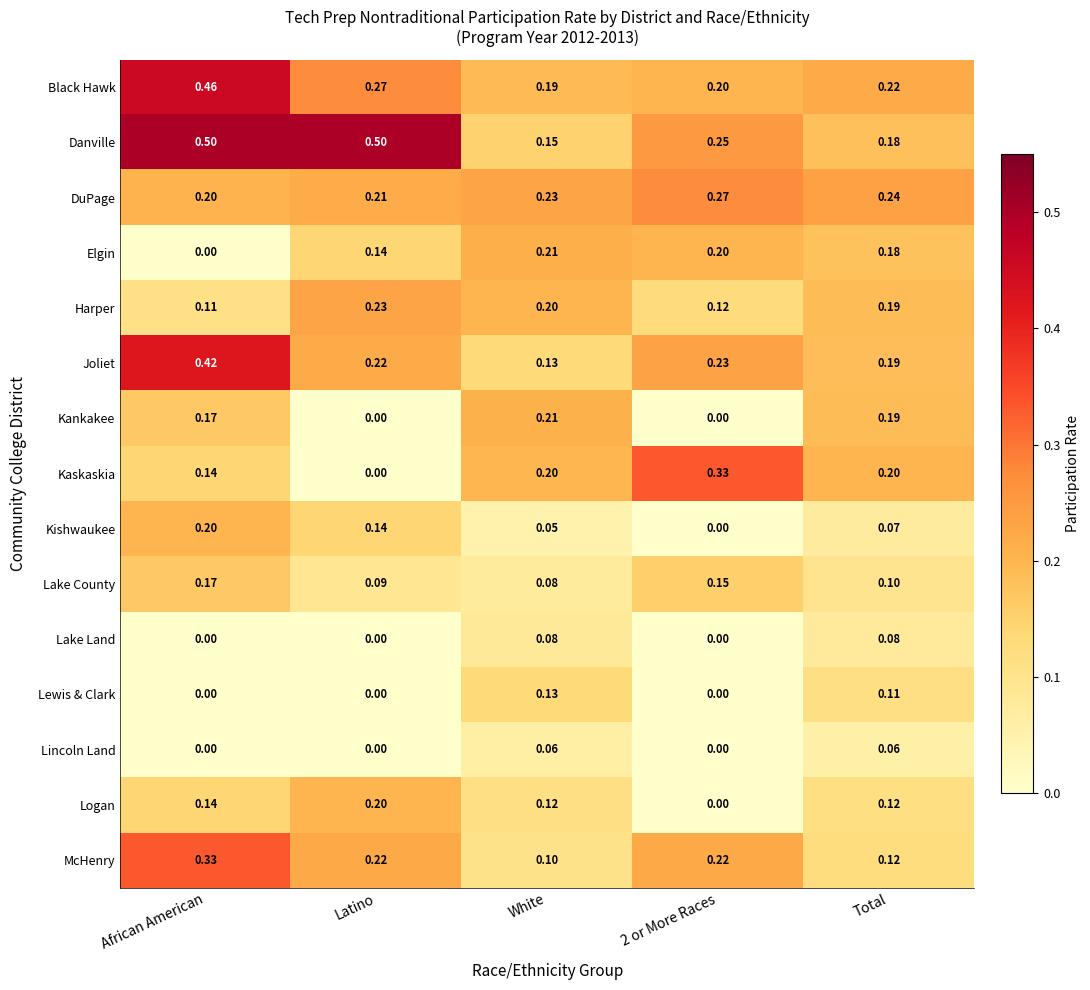

What is the difference between the highest and lowest values at African American?

0.5